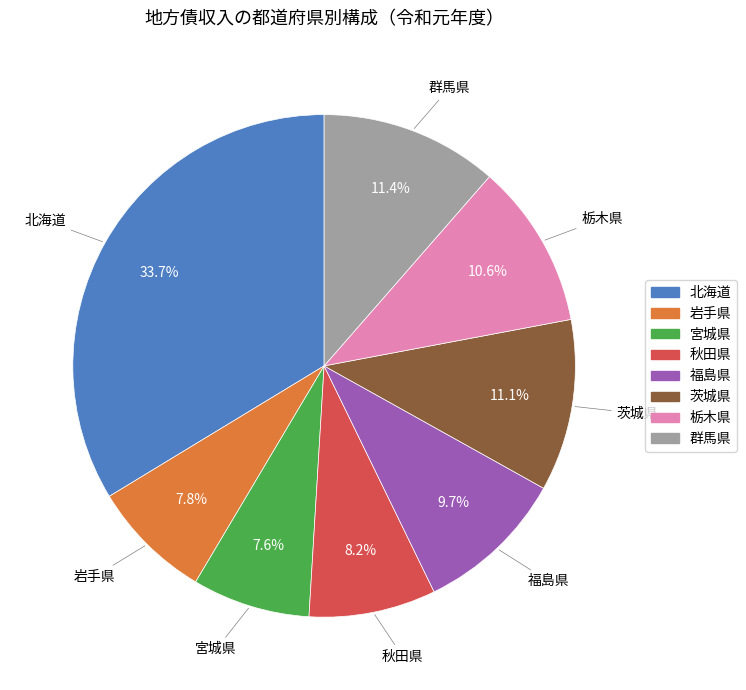

Is it true that 秋田県 is 1% of the pie?

False